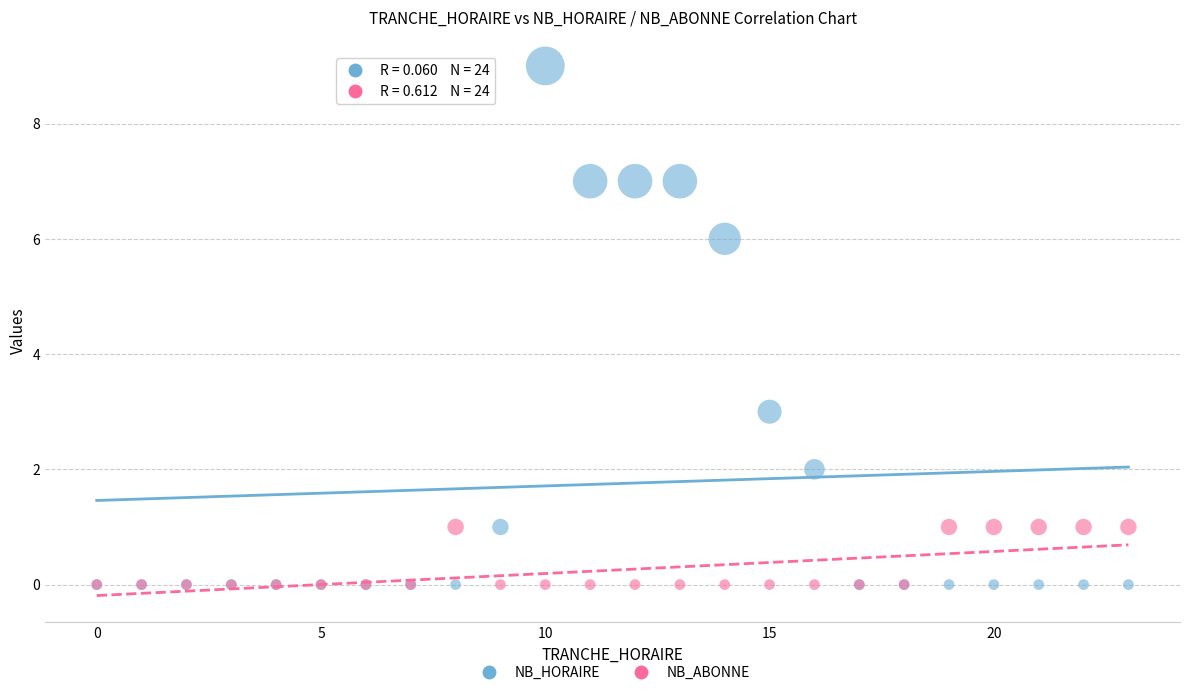

What are all the series names shown in the legend?

NB_HORAIRE, NB_ABONNE